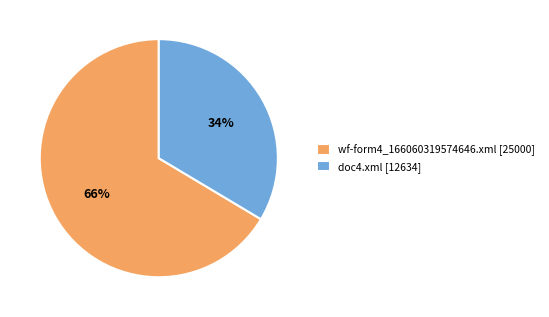

Does wf-form4_166060319574646.xml account for over 50% of the chart?

Yes